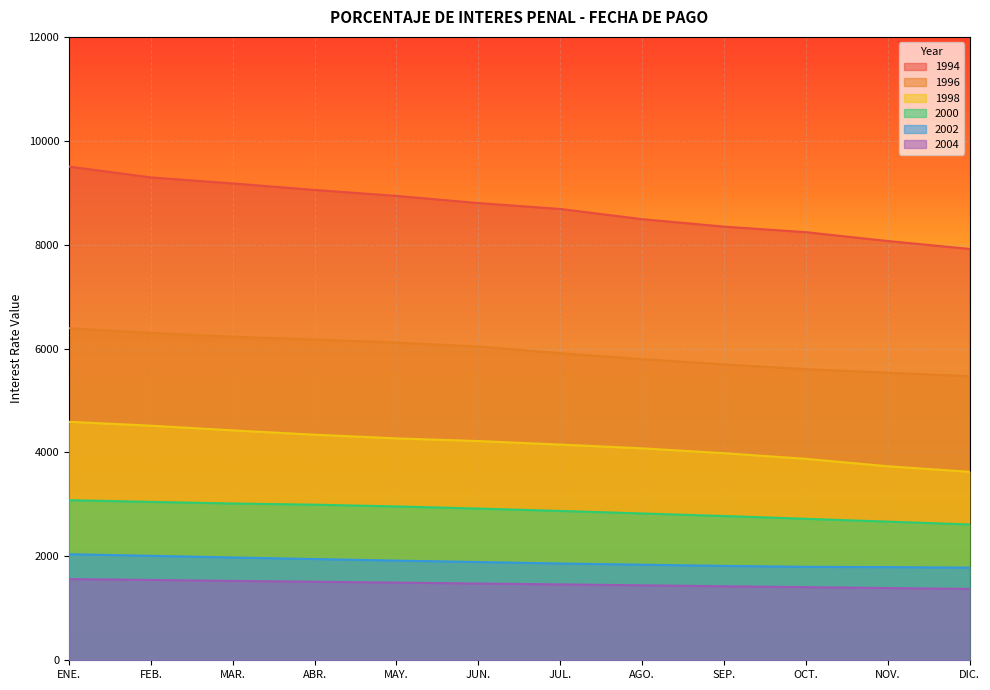

True or false: 1998 has more than 2 interior local peaks.

False